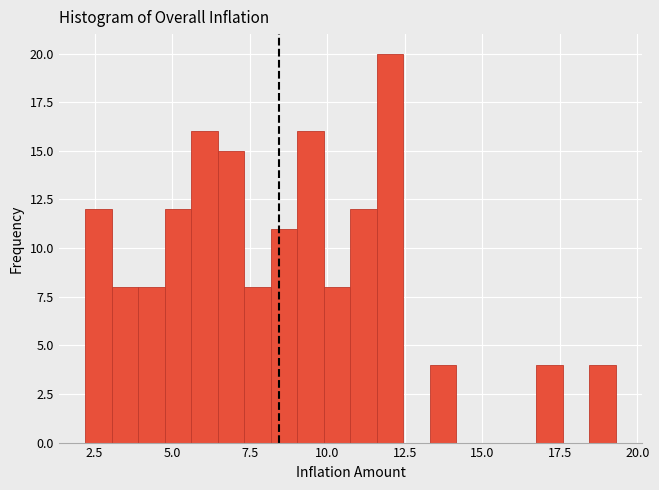

Around what value on the x-axis is the tallest bar? Give the approximate position of its centre, as read against the axis.

12.0